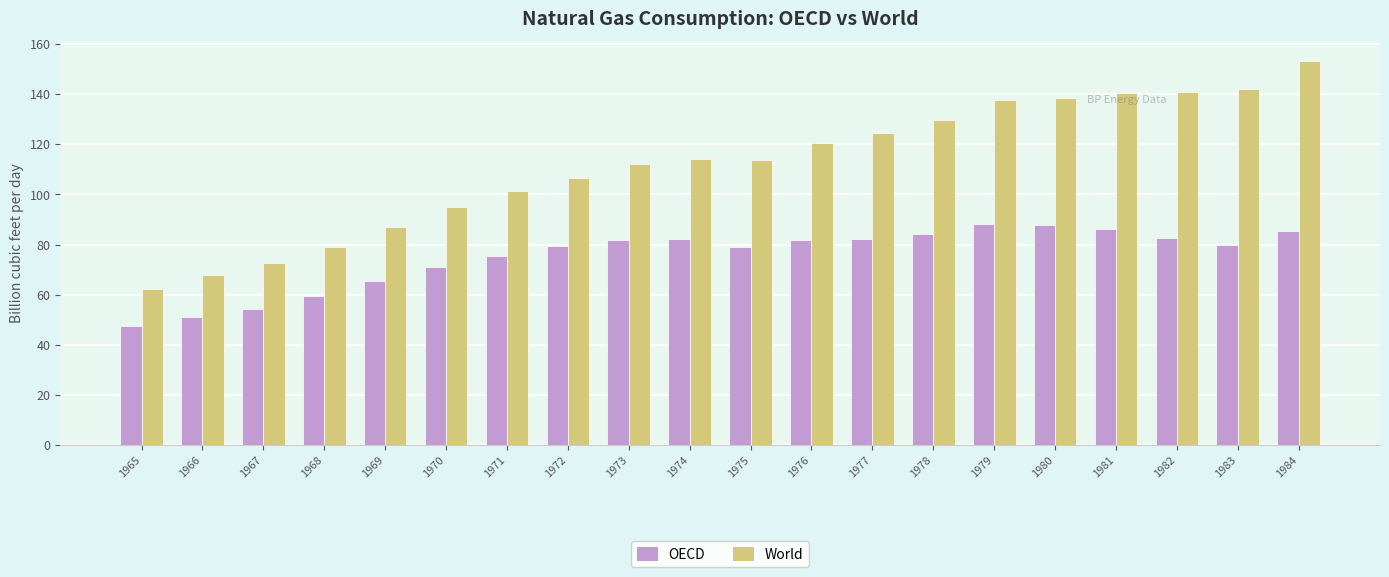

List the series in order of their overall mean, lowest first.

OECD, World